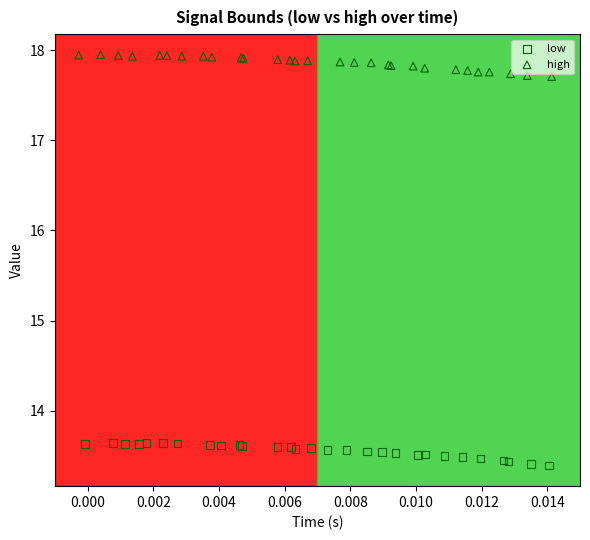

Which series reaches the minimum Y coordinate?

low